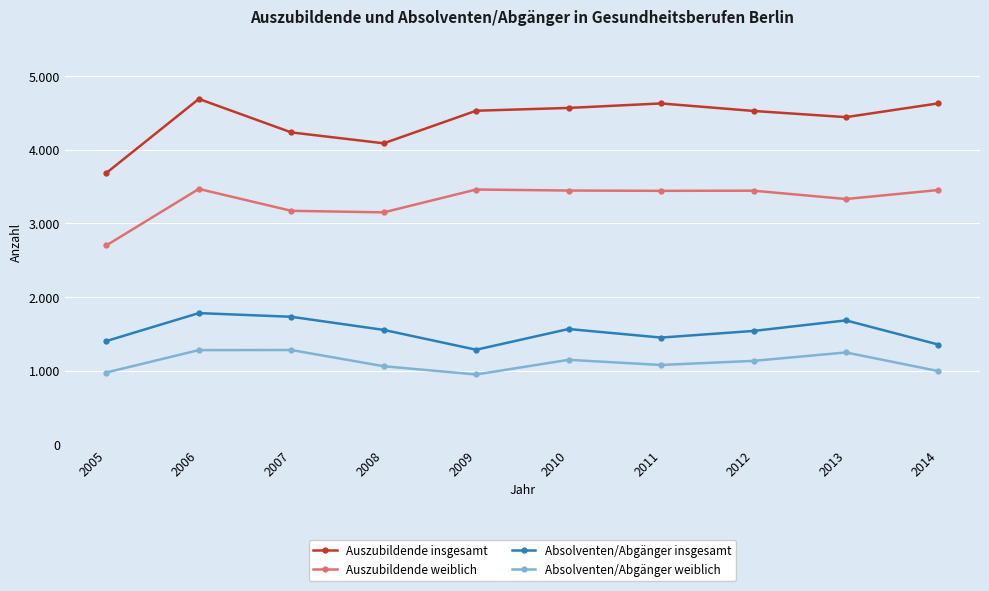

What are all the series names shown in the legend?

Auszubildende insgesamt, Auszubildende weiblich, Absolventen/Abgänger insgesamt, Absolventen/Abgänger weiblich